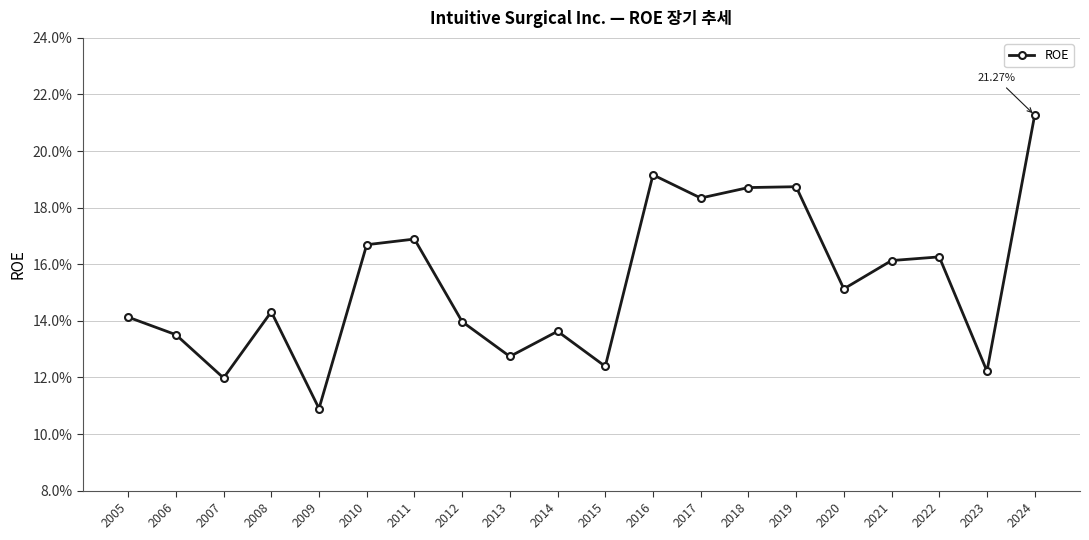

Is this an area chart (filled region under the line)?

No